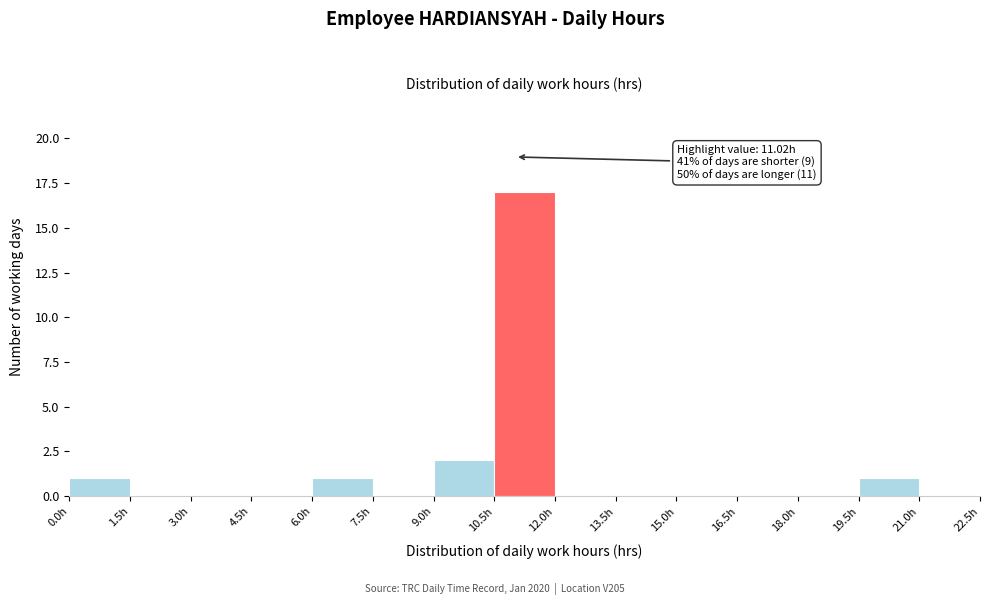

Over which range of the x-axis is the bar tallest?

10.5 to 12.0